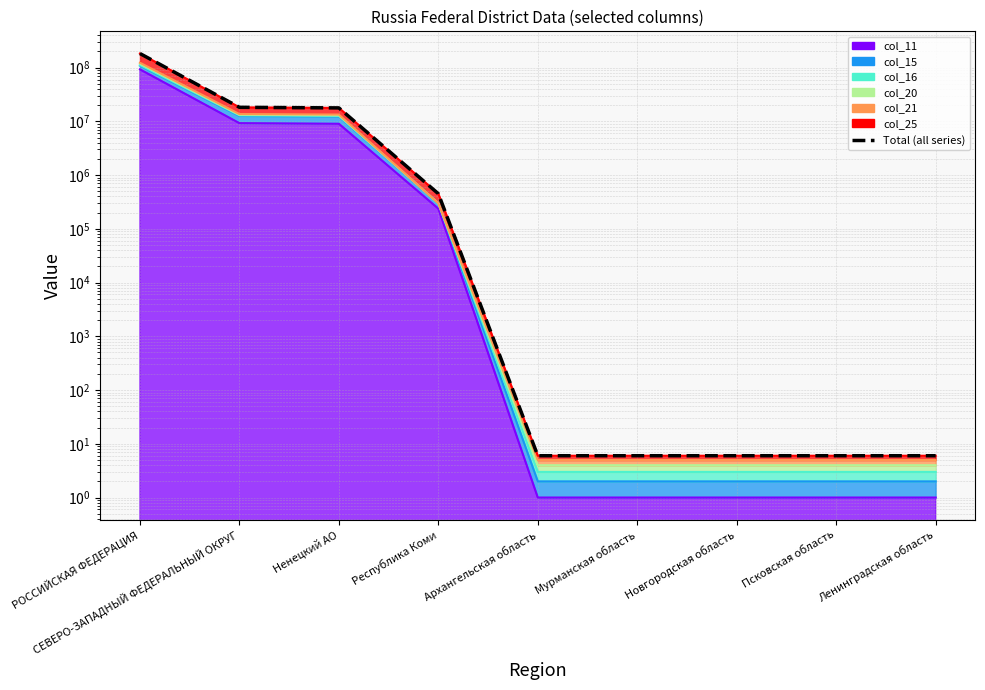

What is the difference between the maximum and minimum values?

182596702